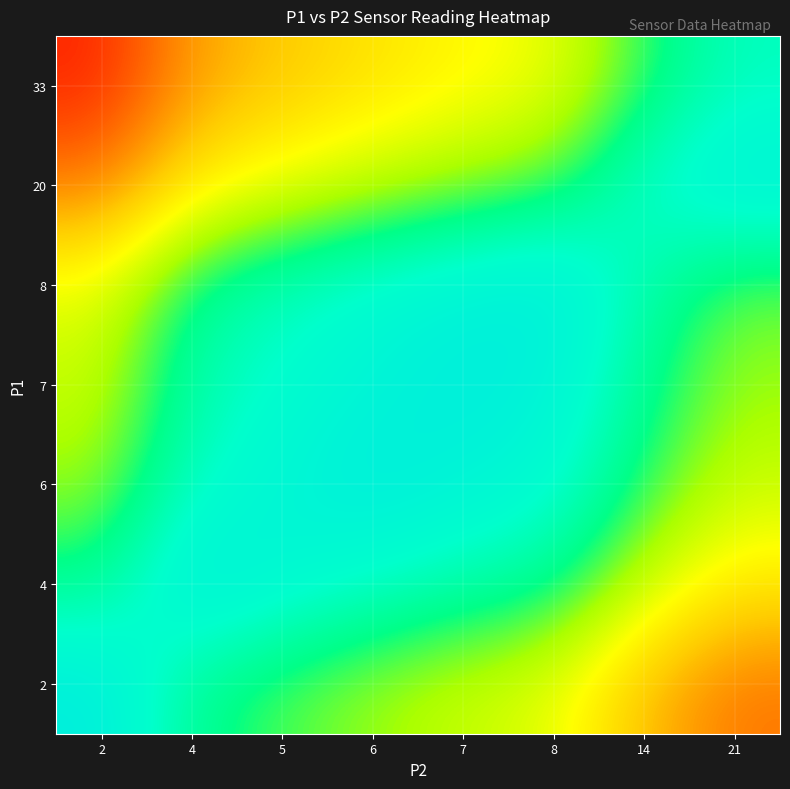

Which category has the lowest value across all series?

2